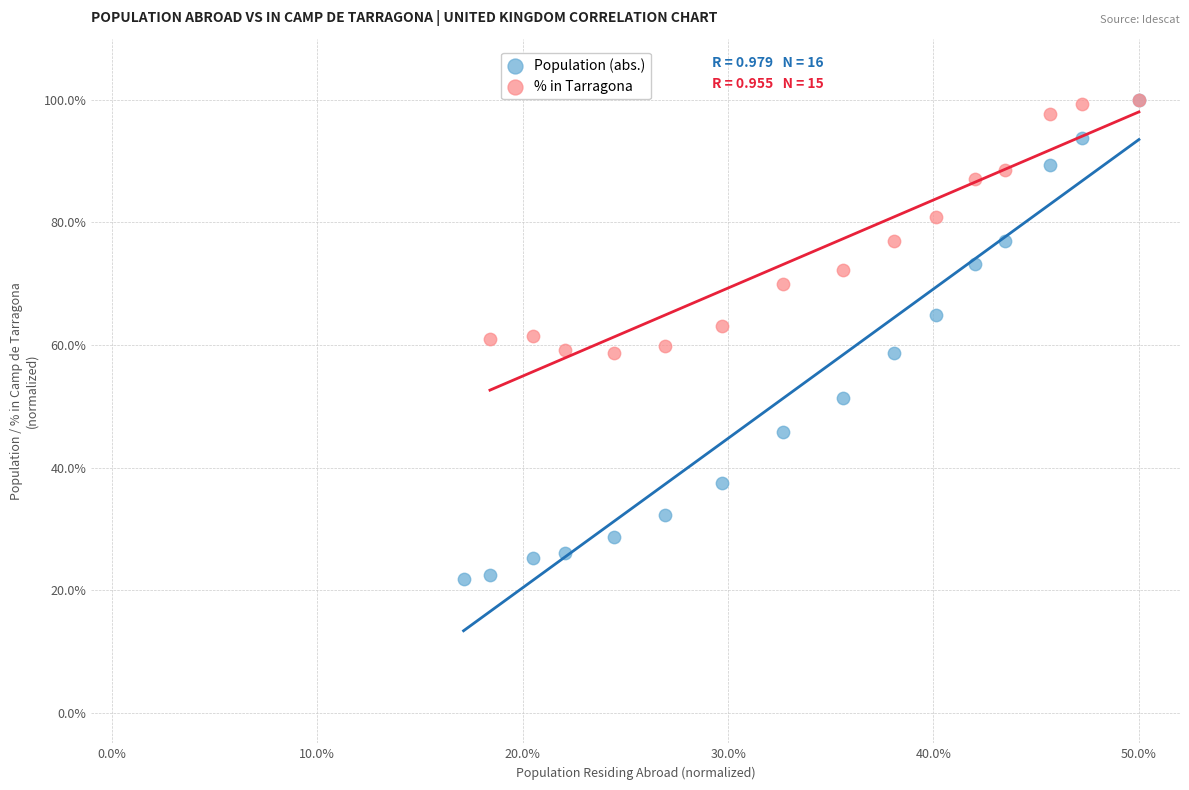

Which series reaches the minimum Y coordinate?

Population (abs.)